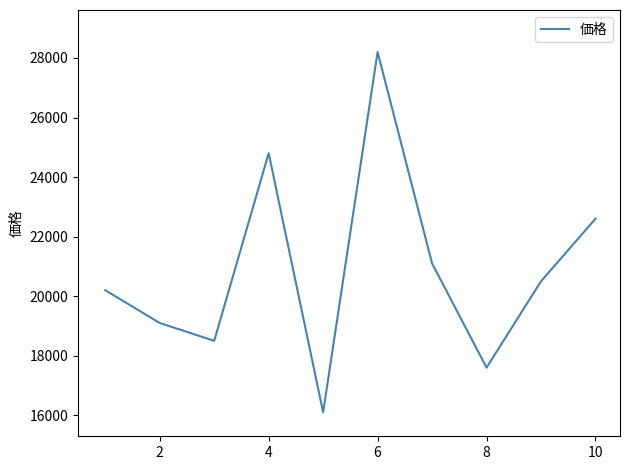

What is the greatest value displayed?

28200